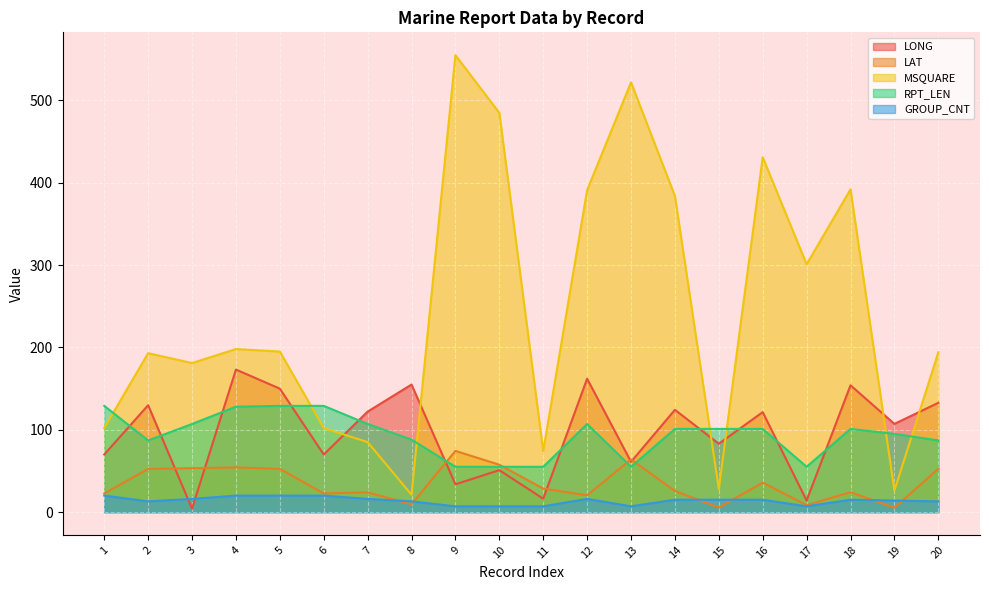

True or false: LAT and MSQUARE intersect in this chart.

False